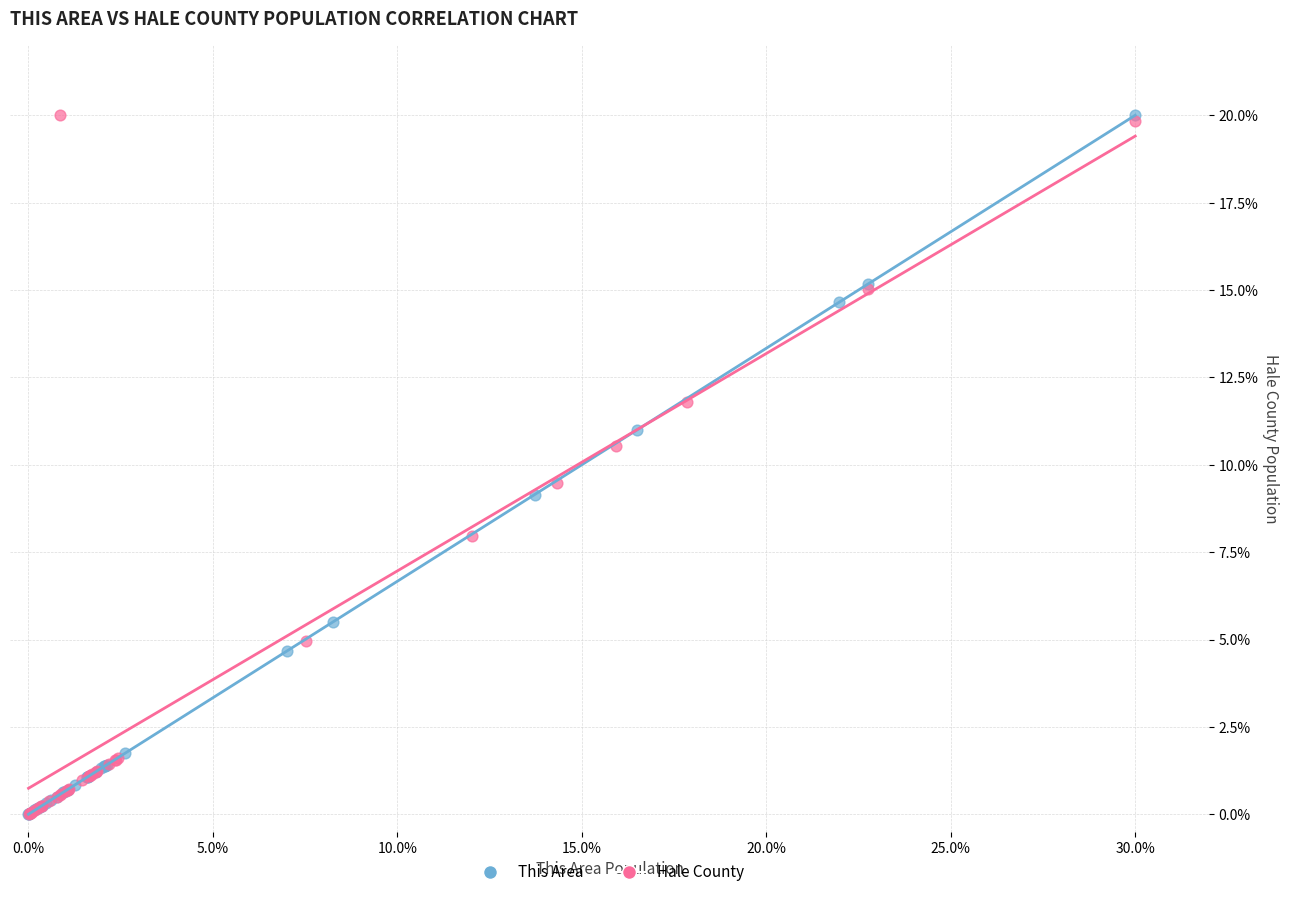

What are all the series names shown in the legend?

This Area, Hale County